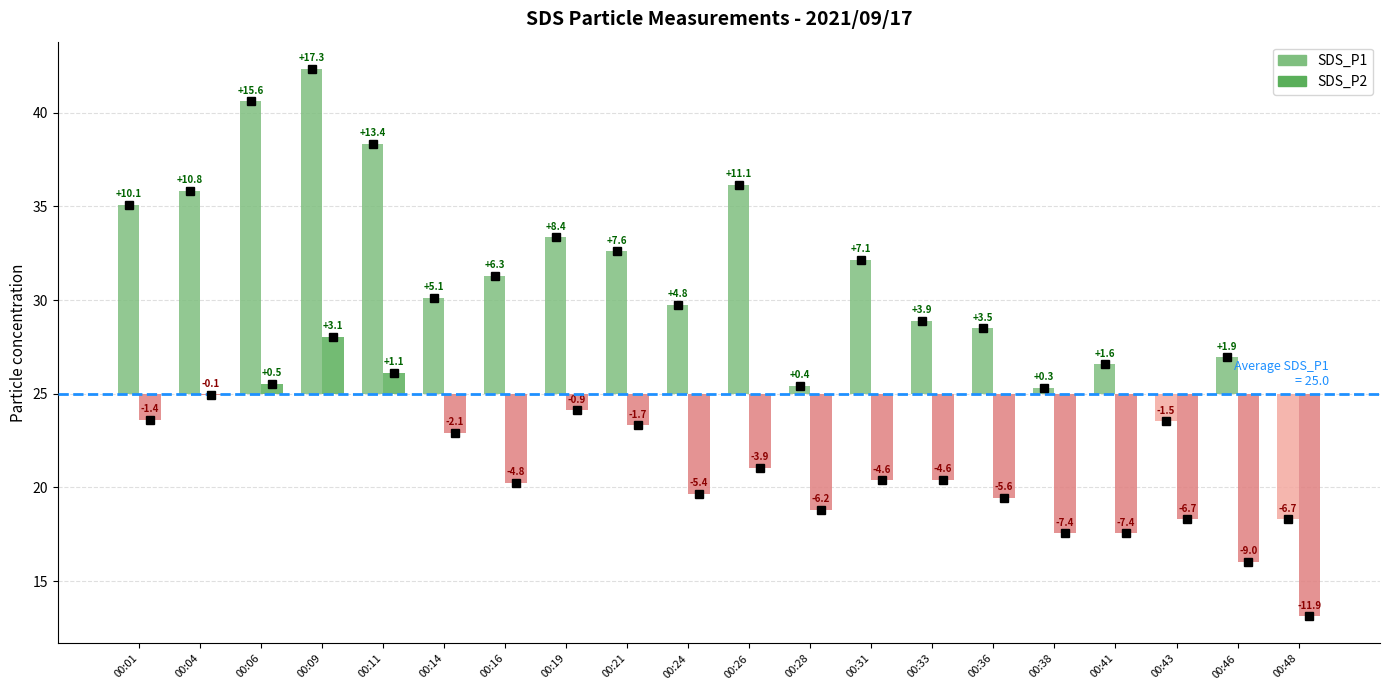

Between 00:16 and 00:28, which series saw the biggest shift?

SDS_P1